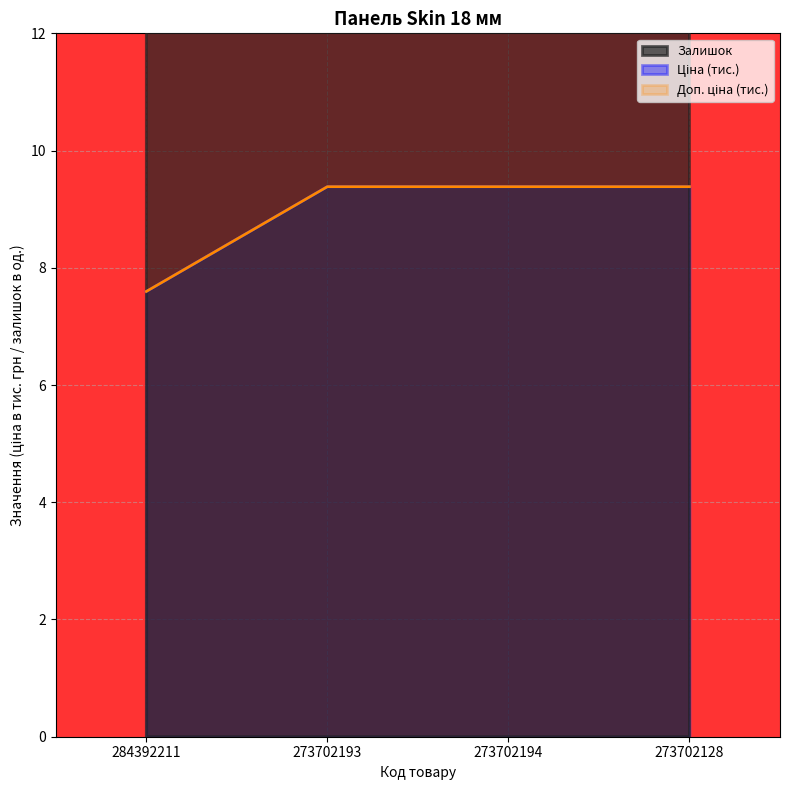

List the labels in order of Залишок value, smallest first.

273702193, 273702194, 273702128, 284392211